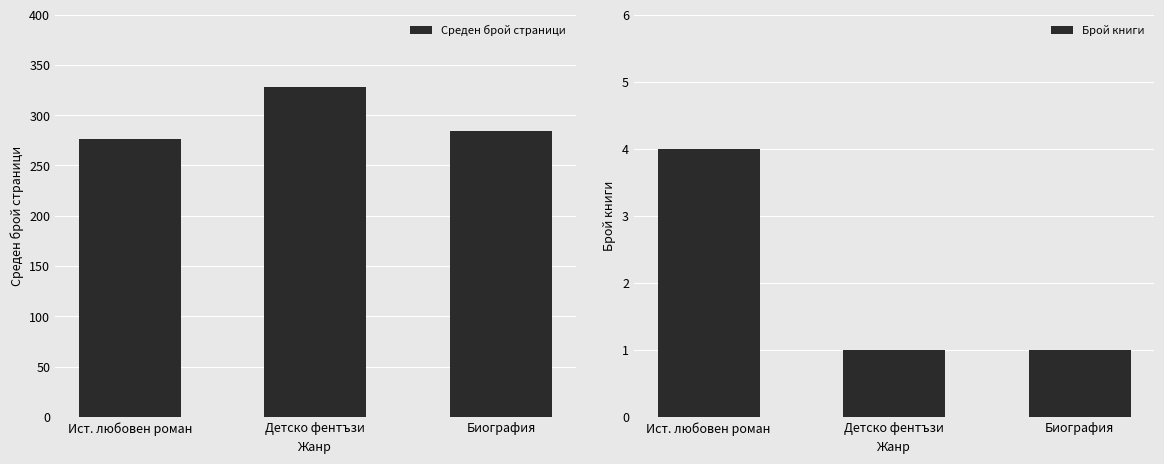

Is it true that Среден брой страници equals 485 at Биография?

False